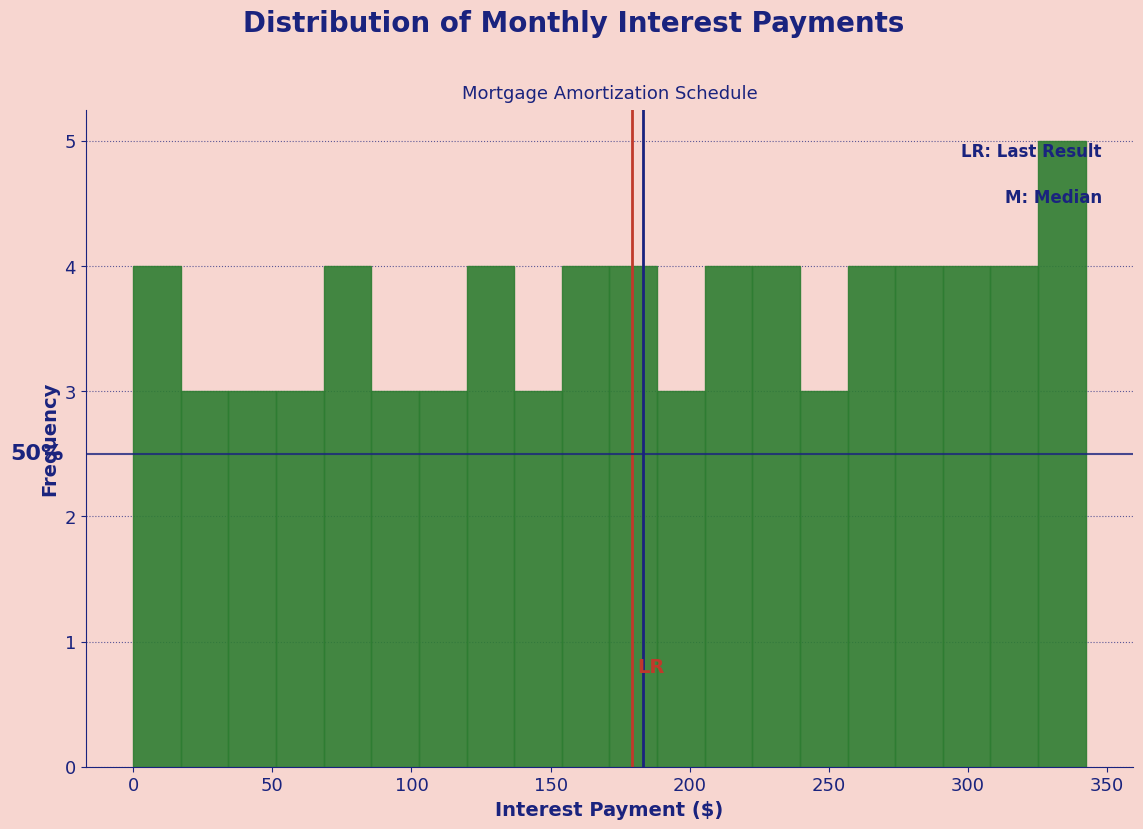

Read against the x-axis, roughly where is the centre of the tallest bar?

335